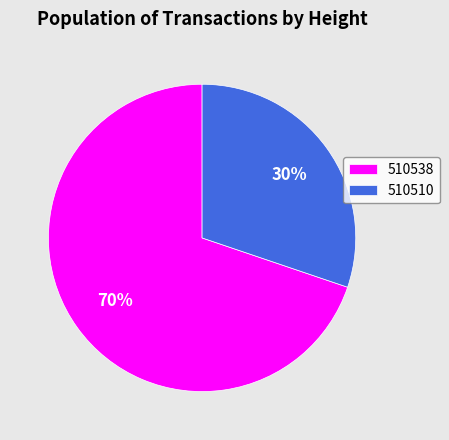

Rank the categories by value from highest to lowest.

510538, 510510